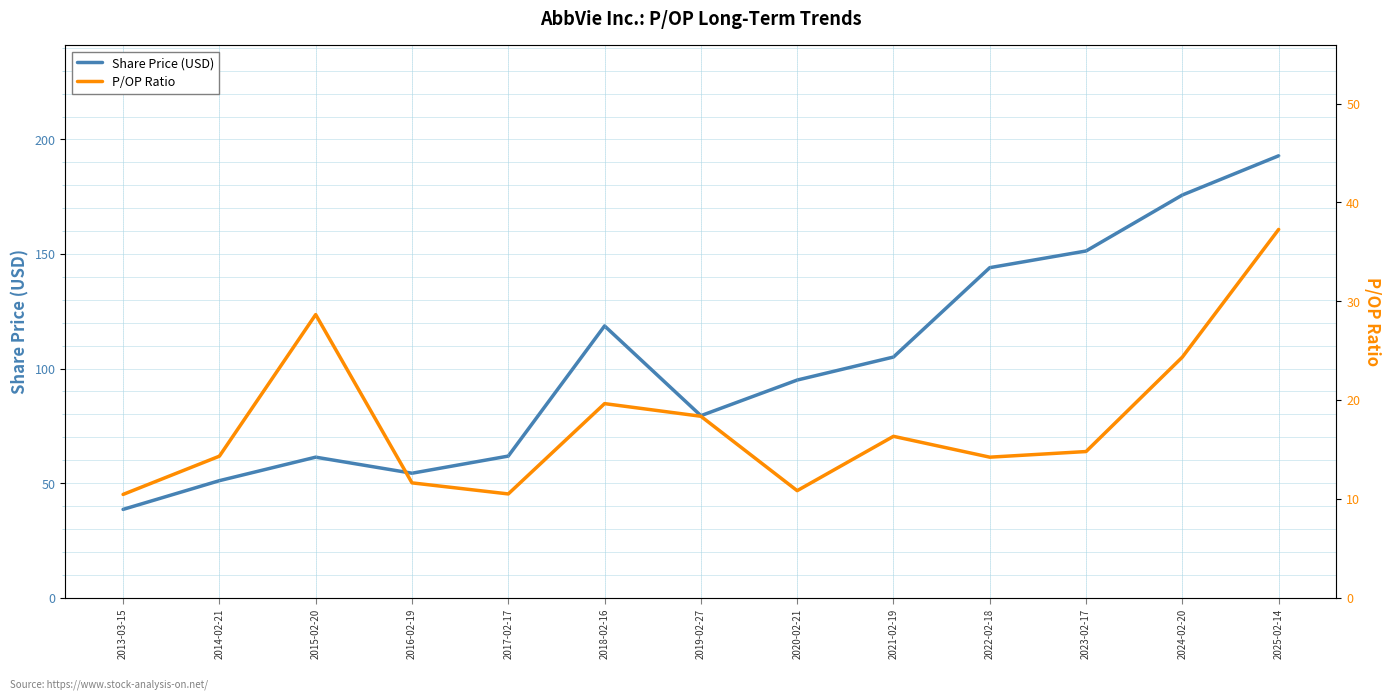

How many series are shown in this chart?

2